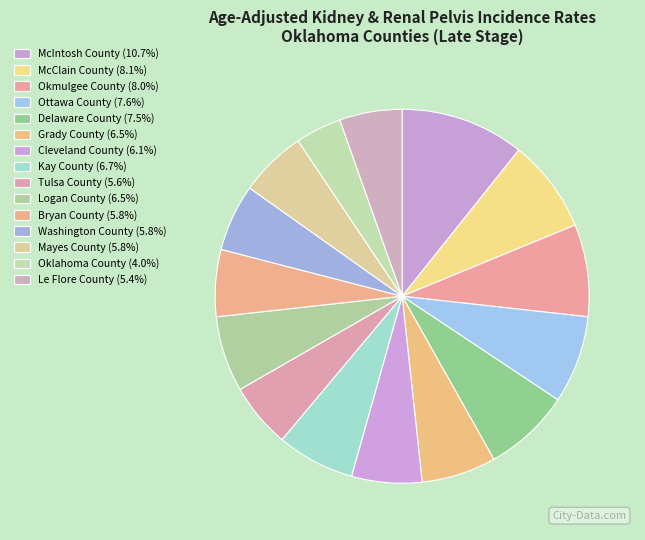

What percentage do Mayes County and Grady County together represent?

12.2%